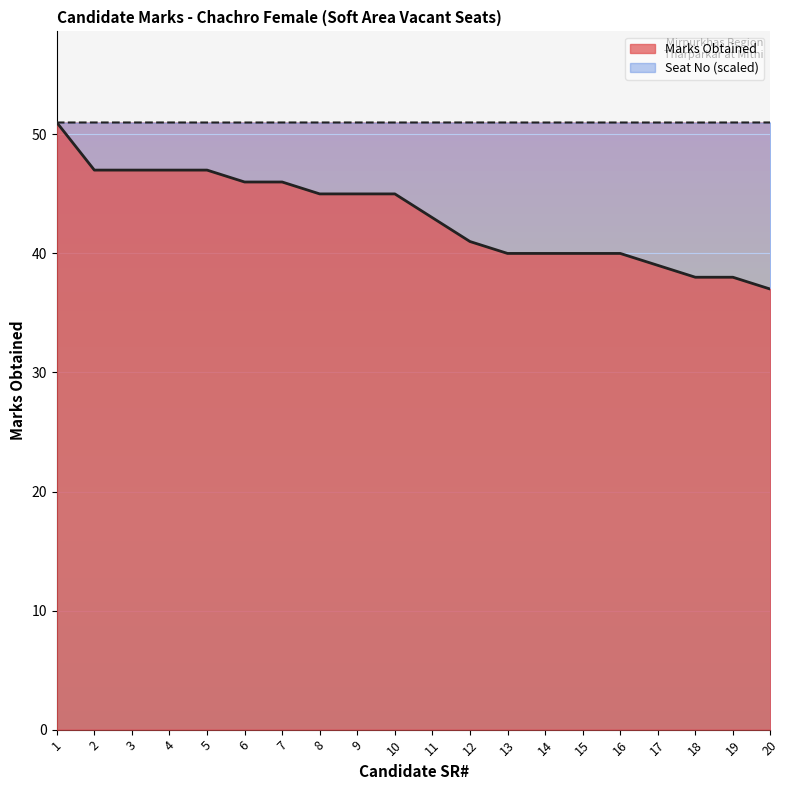

Reading left to right, extract all data points from this chart.

Seat No: 1=51.0	2=51.0	3=51.0	4=51.0	5=51.0	6=51.0	7=51.0	8=51.0	9=51.0	10=51.0	11=51.0	12=51.0	13=51.0	14=51.0	15=51.0	16=51.0	17=51.0	18=51.0	19=51.0	20=51.0
Marks Obtained: 1=51.0	2=47.0	3=47.0	4=47.0	5=47.0	6=46.0	7=46.0	8=45.0	9=45.0	10=45.0	11=43.0	12=41.0	13=40.0	14=40.0	15=40.0	16=40.0	17=39.0	18=38.0	19=38.0	20=37.0